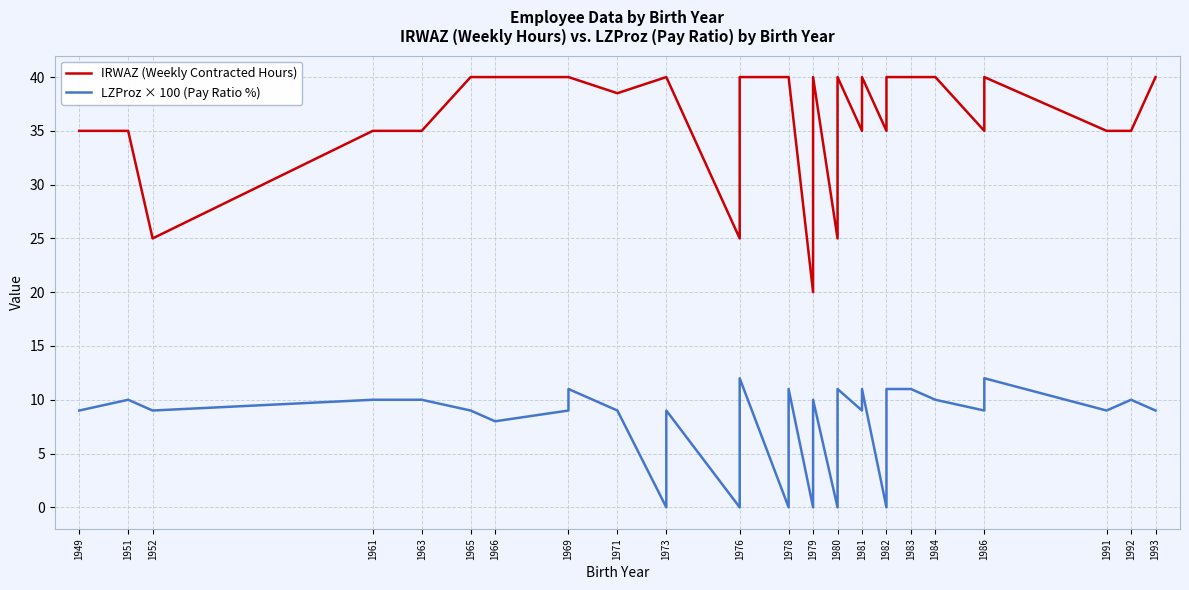

What is the sum of the IRWAZ (Weekly Contracted Hours) values at 1982 and 1980?

75.0